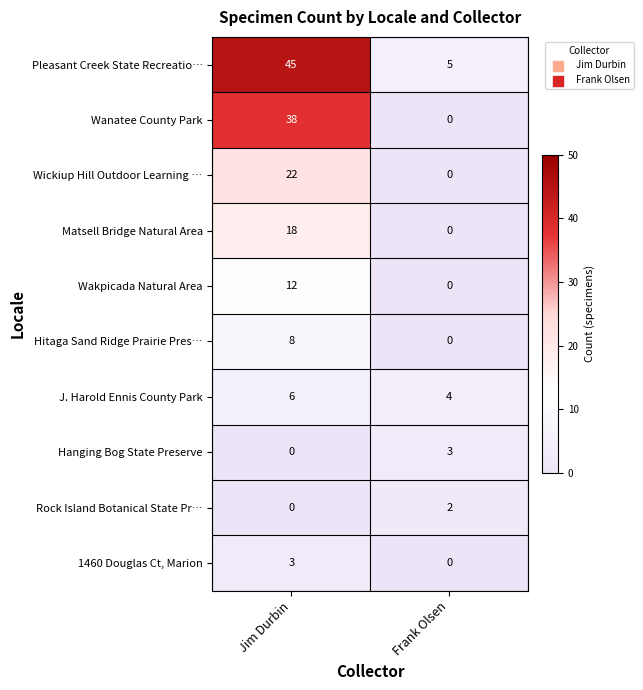

Is the value of Wickiup Hill Outdoor Learning … at Jim Durbin greater than the value of Rock Island Botanical State Pr… at Jim Durbin?

Yes